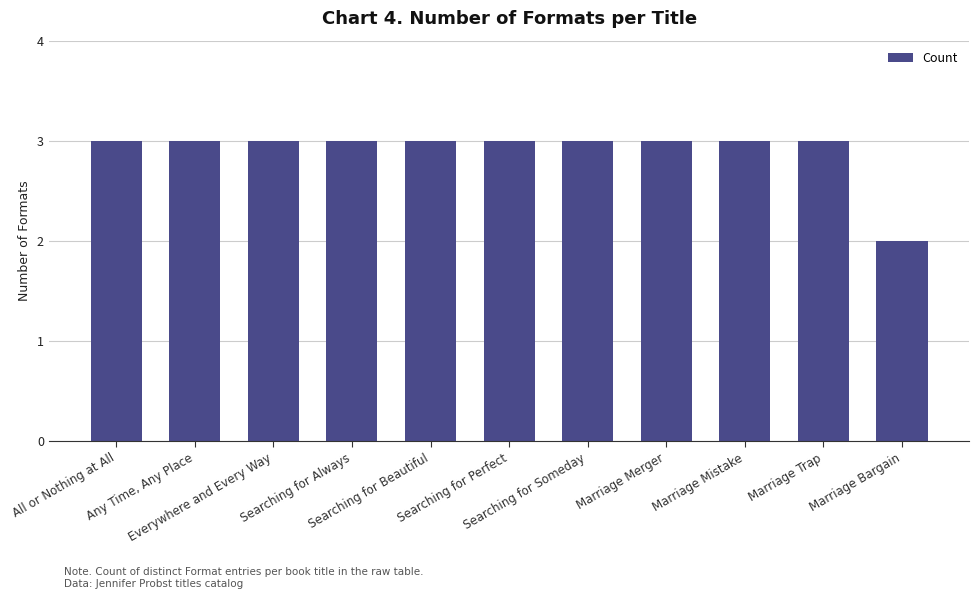

What is the smallest value displayed?

2